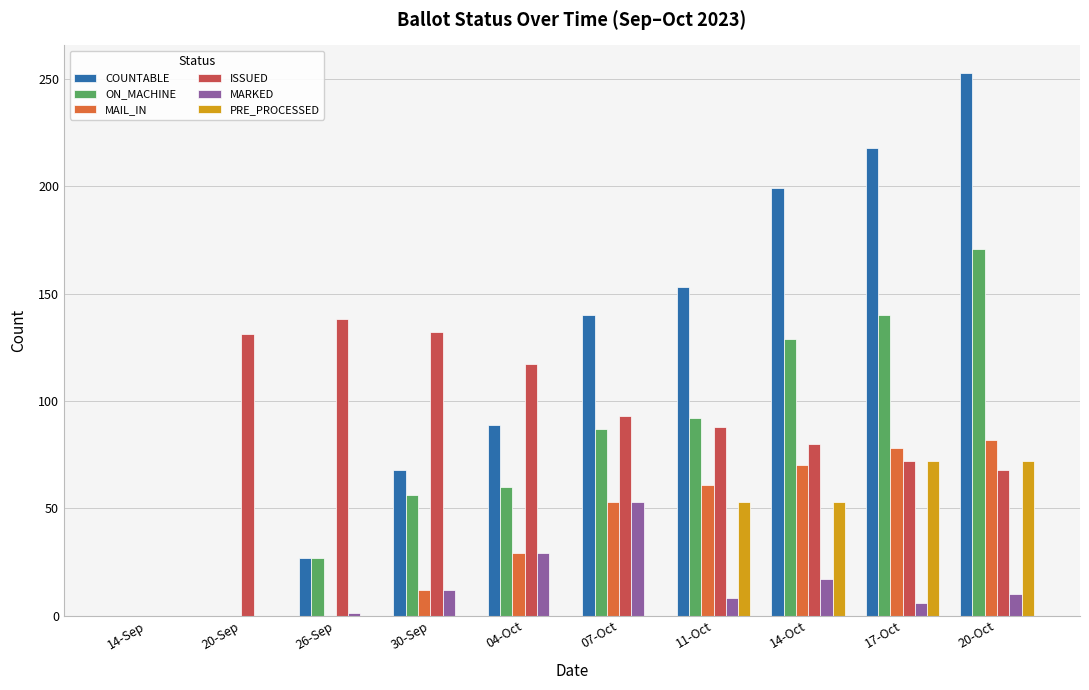

How many categories are shown in the chart?

10